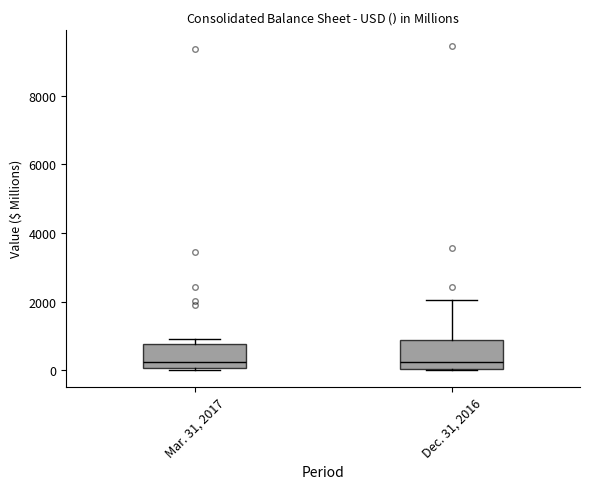

Where is the upper edge of the box for Dec. 31, 2016 on the y-axis? The values are not printed on the chart, so give them approximately, as read against the axis.

800